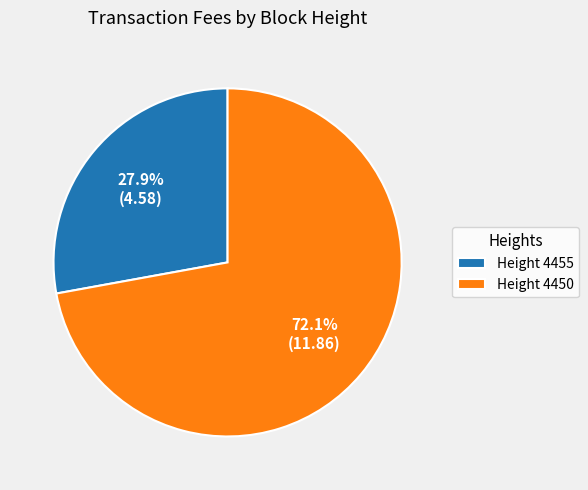

What is the ratio of the value at Height 4450 to the value at Height 4455?

2.6